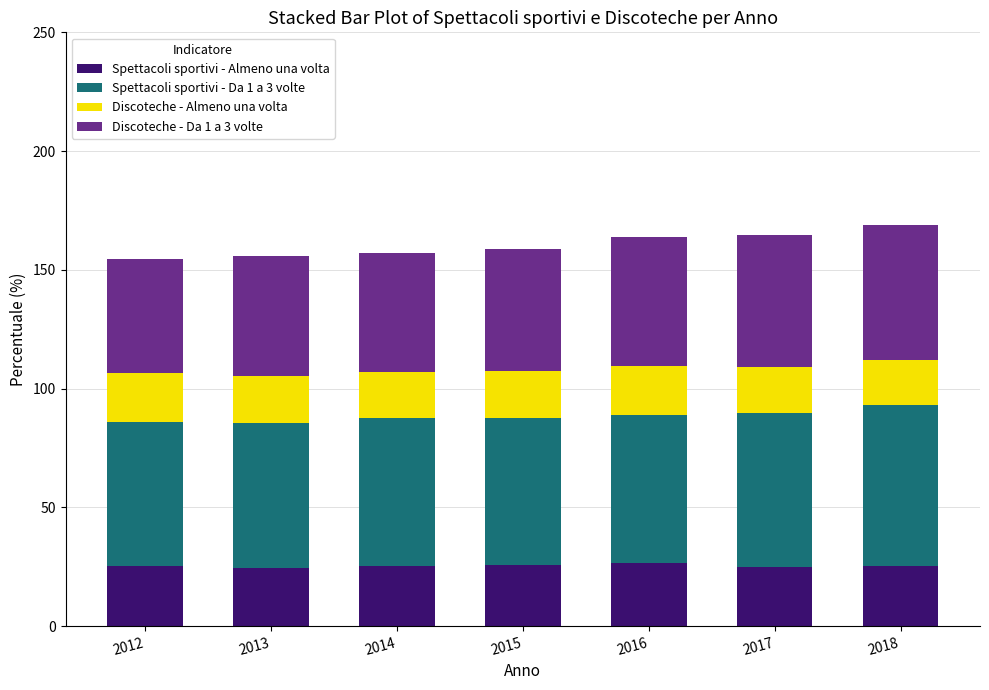

What is the total value across all series at 2017?

164.7